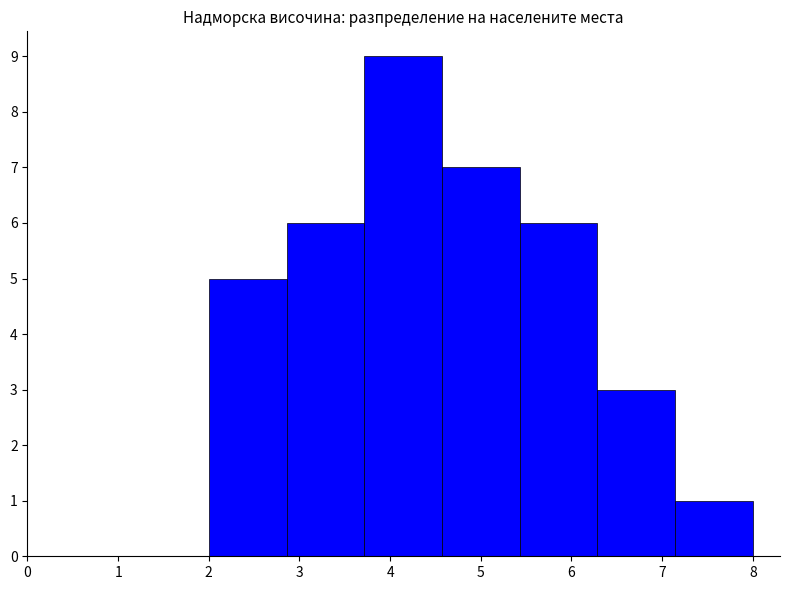

What is the height of the bar covering 2.9 to 3.7 on the x-axis? Neither the bar edges nor the heights are printed on the chart, so give them approximately, as read against the axes.

6